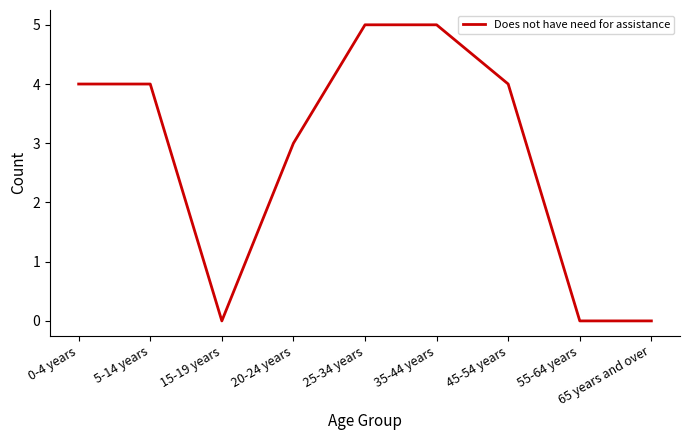

Approximately how many times larger is the value at 35-44 years compared to 25-34 years?

1.0